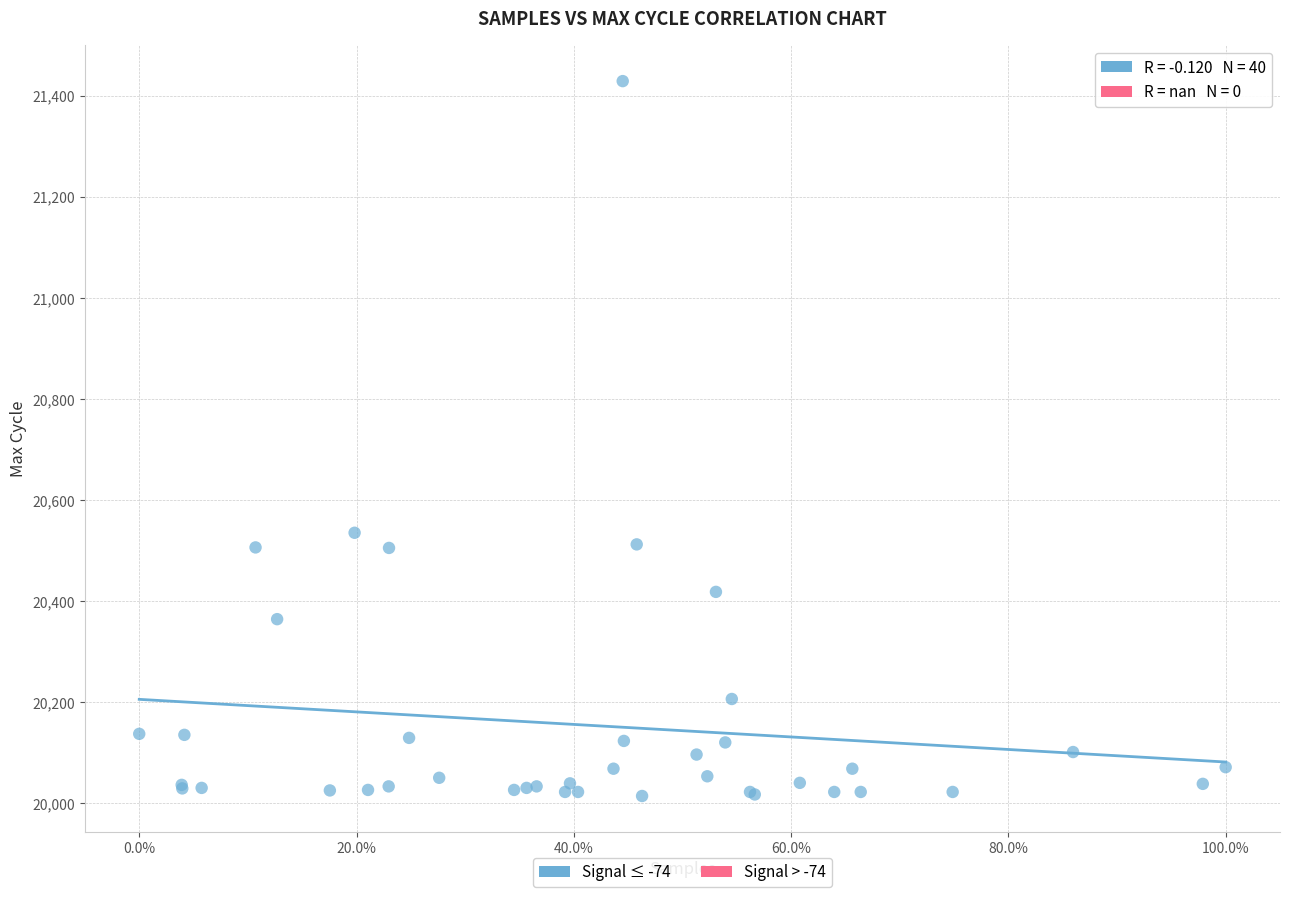

What Y value in the scatter plot is closest to 20721?

20535